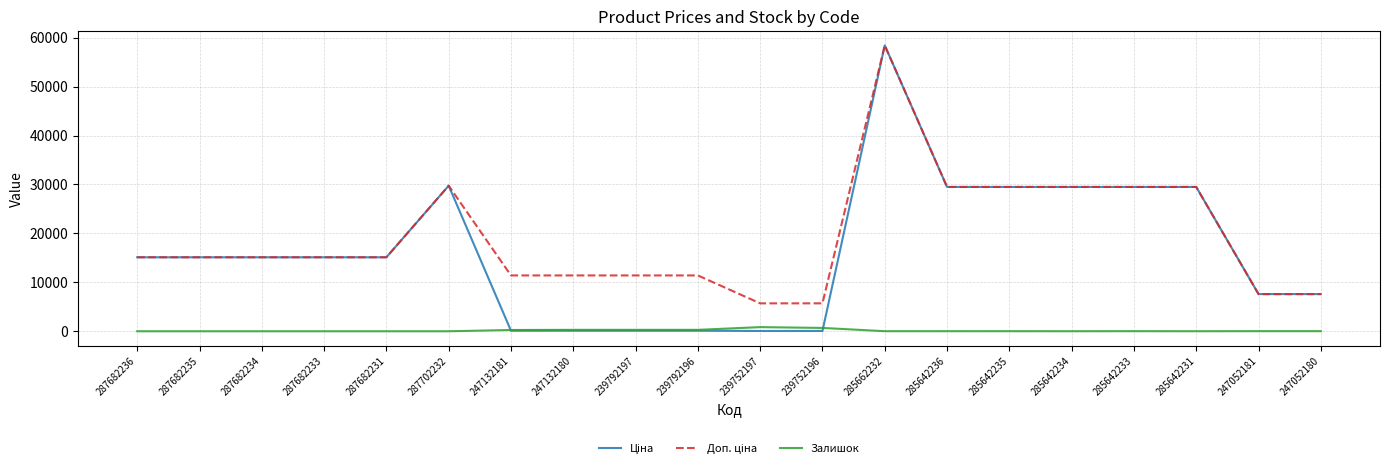

Which category has the highest value across all series?

285662232